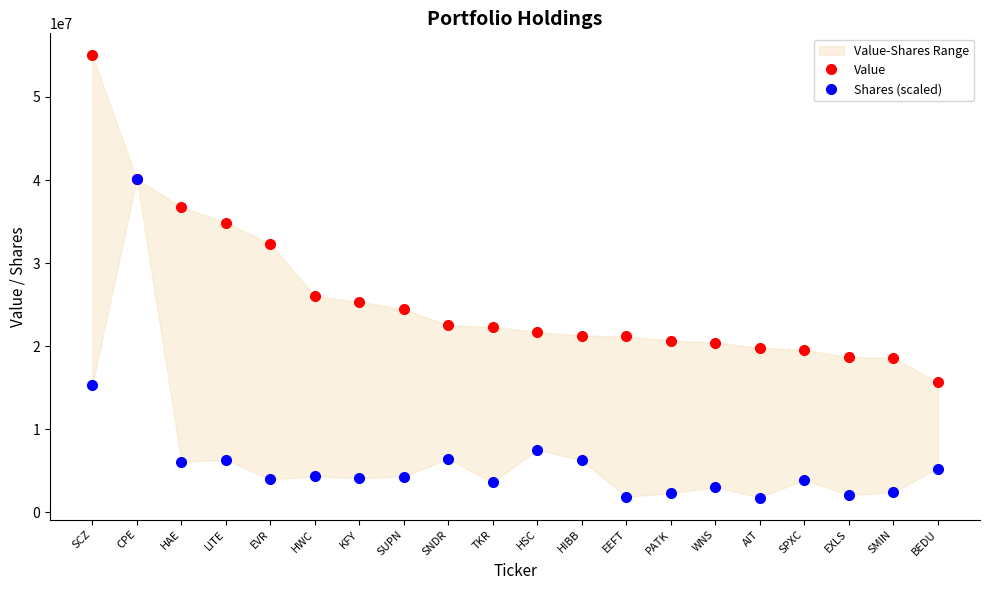

Rank the series by their maximum value, from highest to lowest.

Value, Shares (scaled)